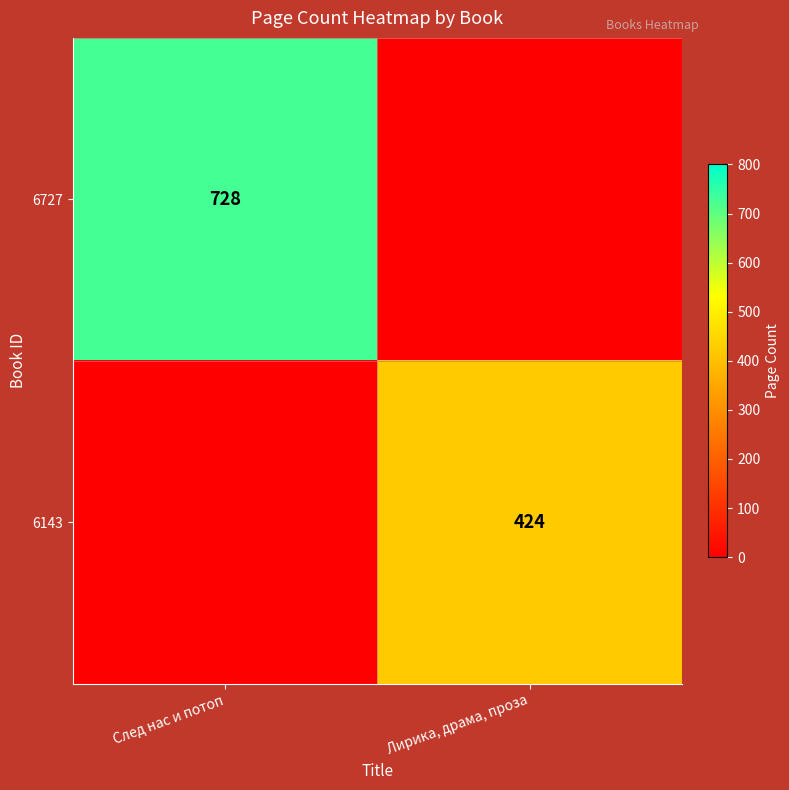

The 6143 series shows 697 at Лирика, драма, проза. True or false?

False